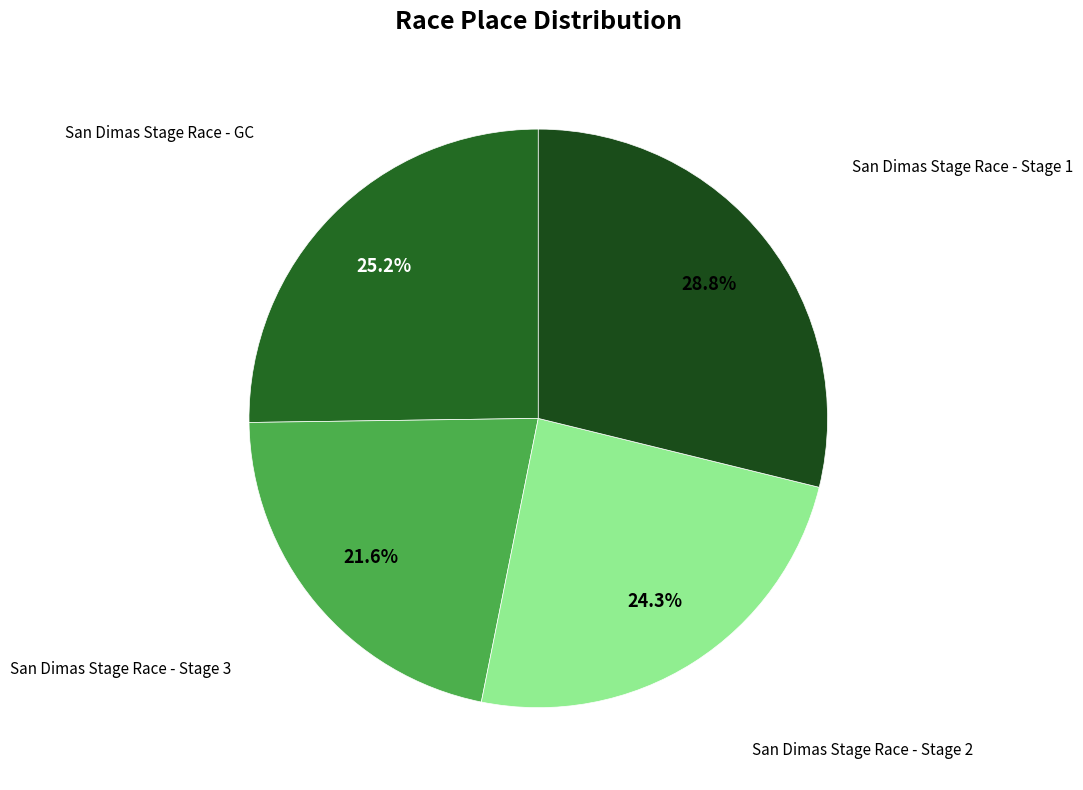

To the nearest percent, what is the difference between the largest and smallest slice percentages?

7%